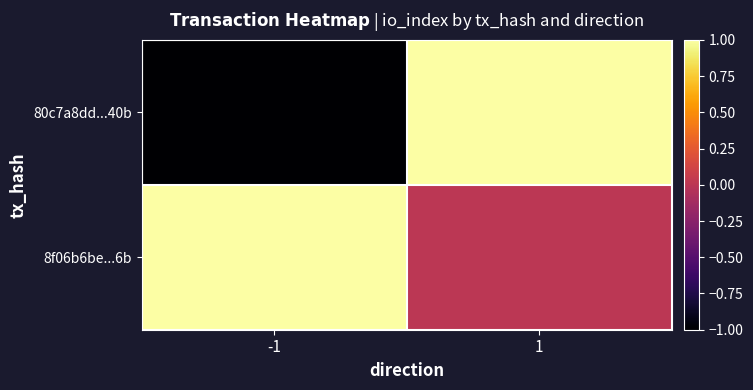

At how many categories does at least one series exceed 0?

2